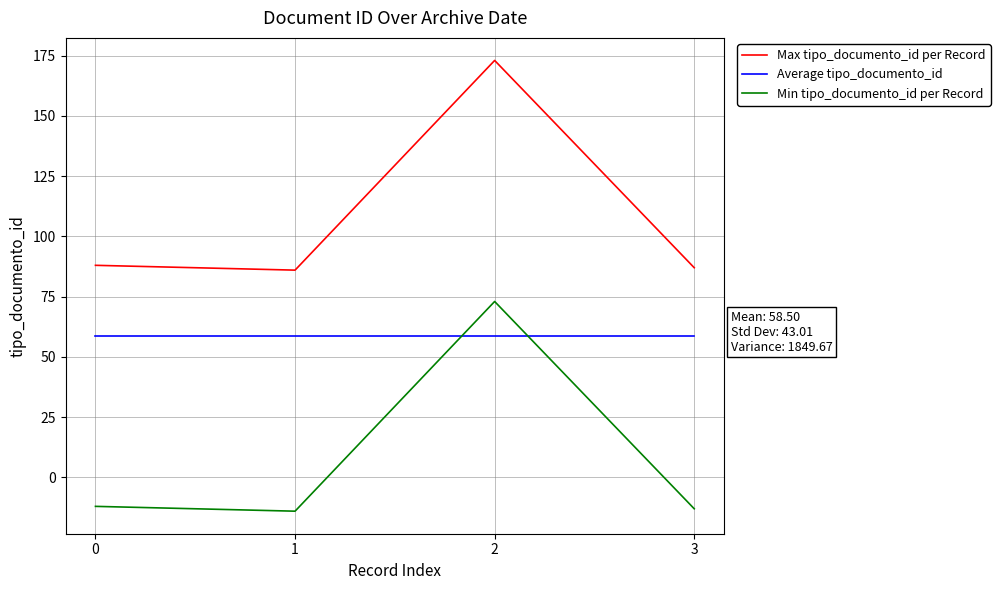

At which category does Max tipo_documento_id per Record reach its first local peak?

2